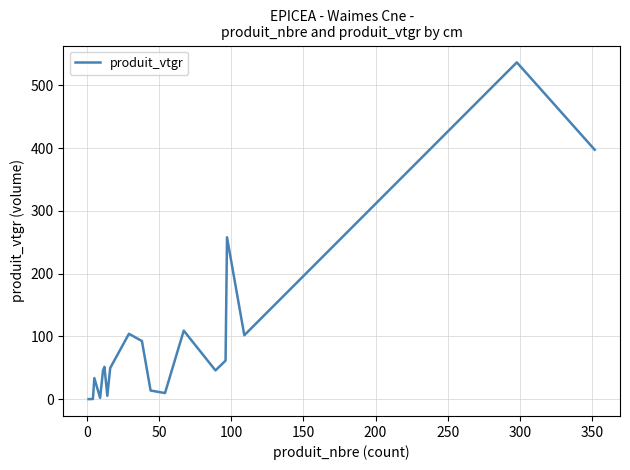

What is the maximum value shown in the chart?

536.4